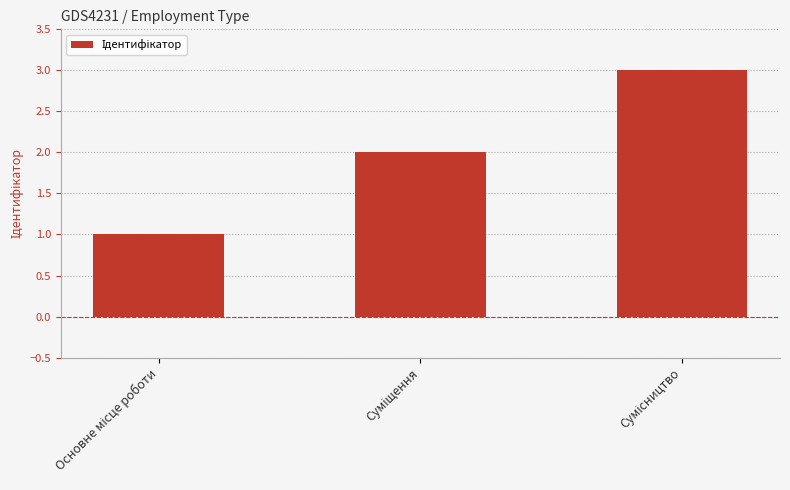

What is the greatest value displayed?

3